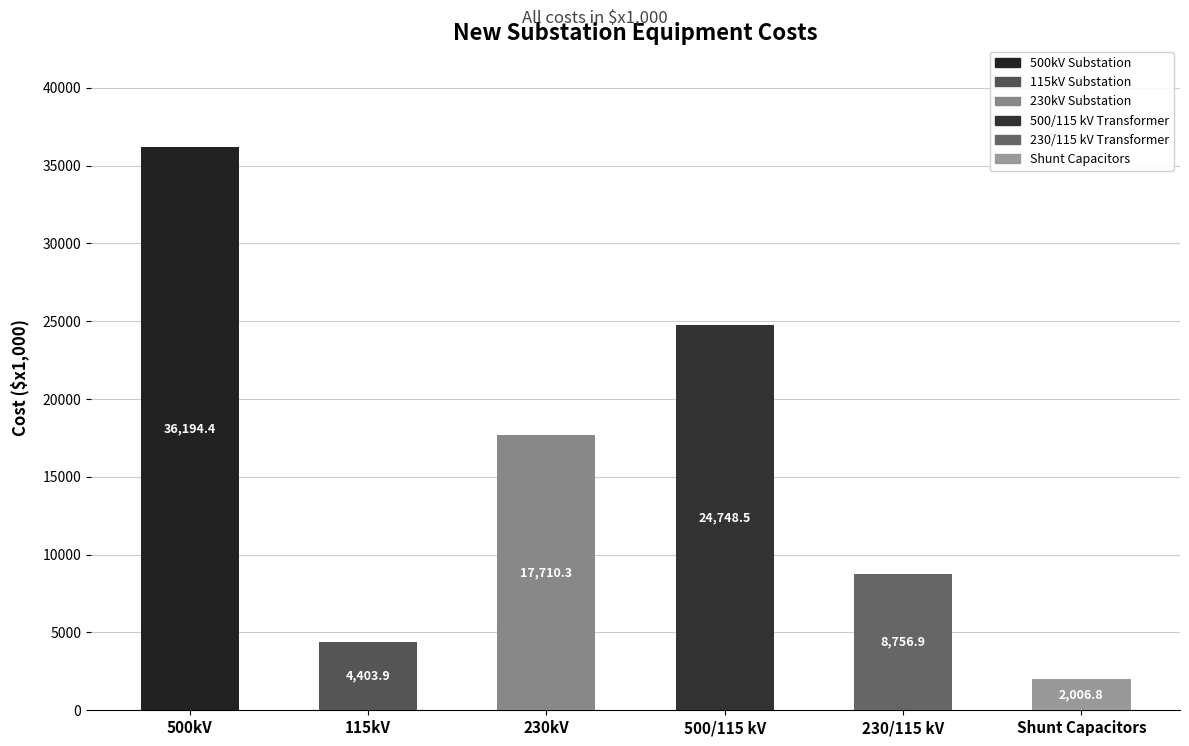

What is the change in value from 115kV to Shunt Capacitors?

-2397.1